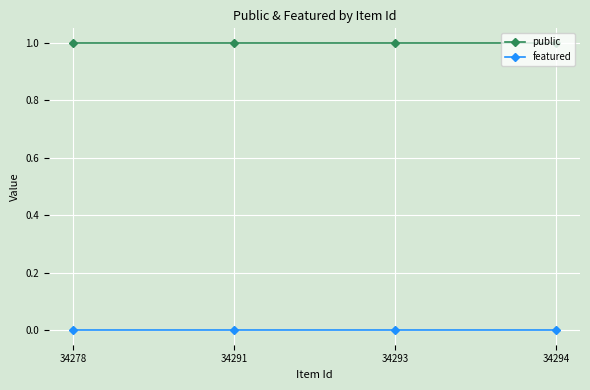

How many series are shown in this chart?

2